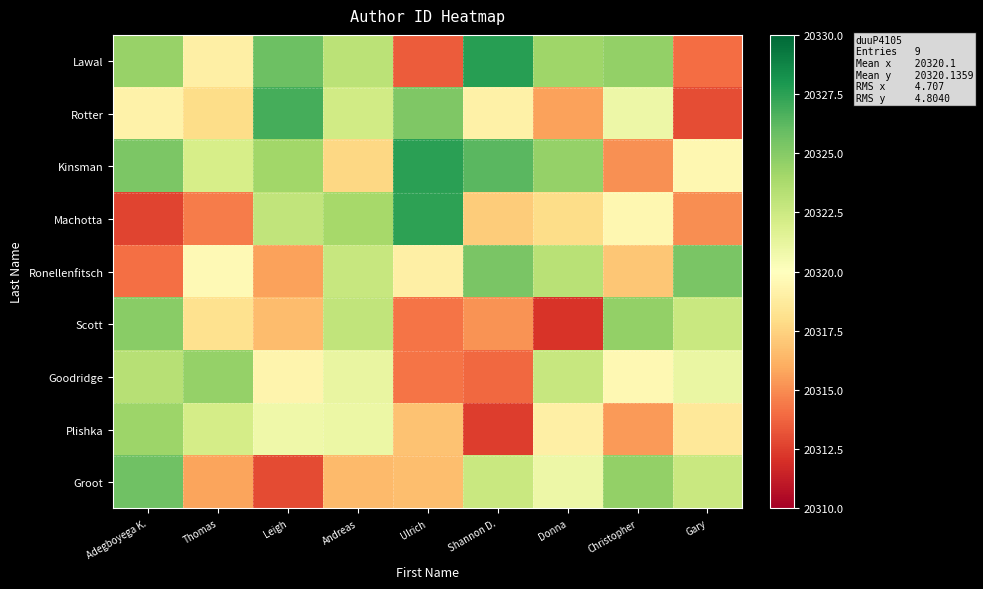

List the series in order of their peak value, lowest first.

Plishka, Goodridge, Scott, Ronellenfitsch, Groot, Rotter, Machotta, Kinsman, Lawal